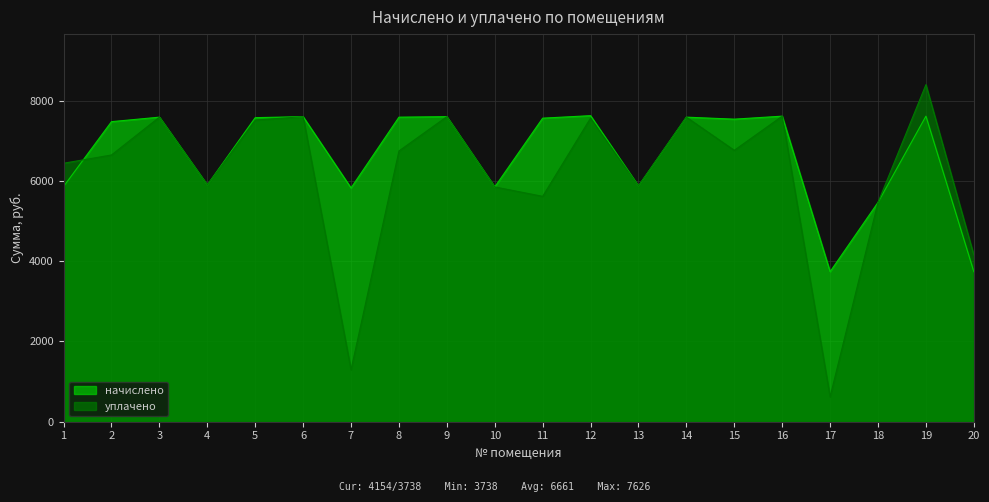

Which category has the lowest value across all series?

17